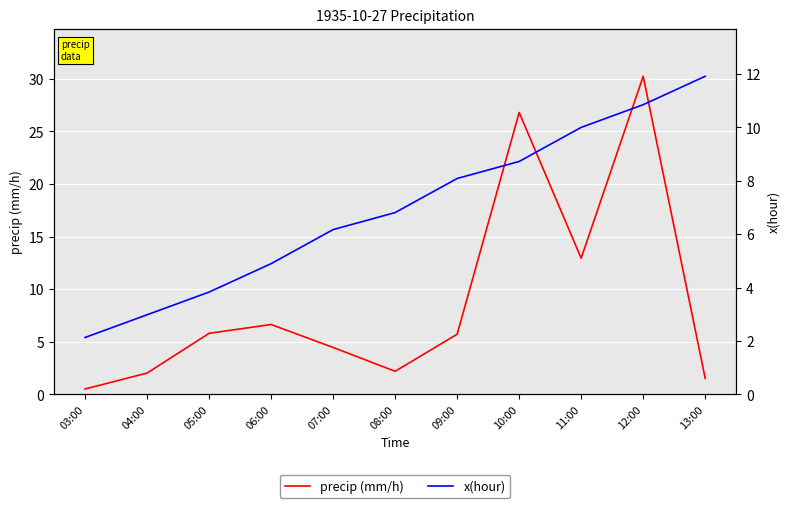

How many interior local valleys does the precip (mm/h) series have?

2